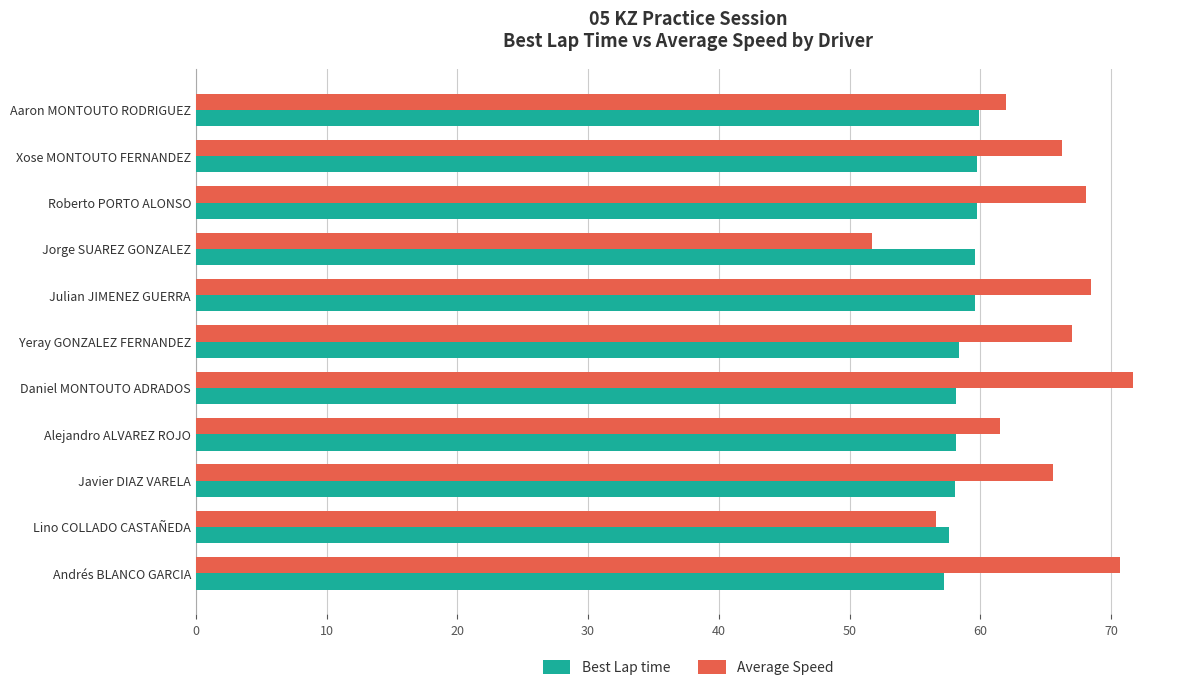

What is the total value across all series at Daniel MONTOUTO ADRADOS?

129.8